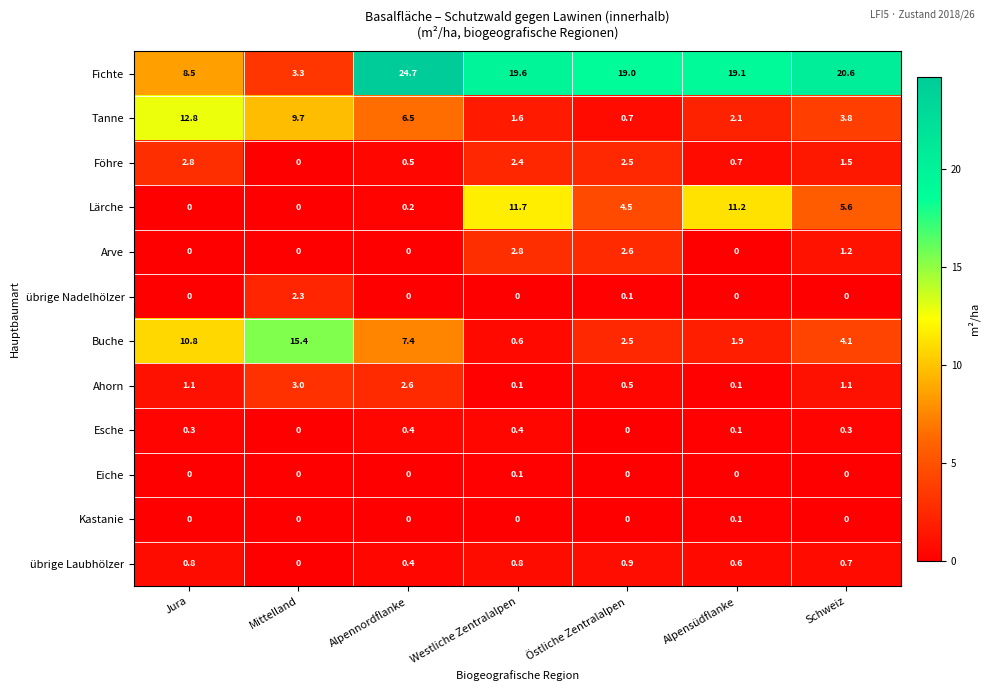

Between Mittelland and Alpensüdflanke, which series saw the biggest shift?

Fichte